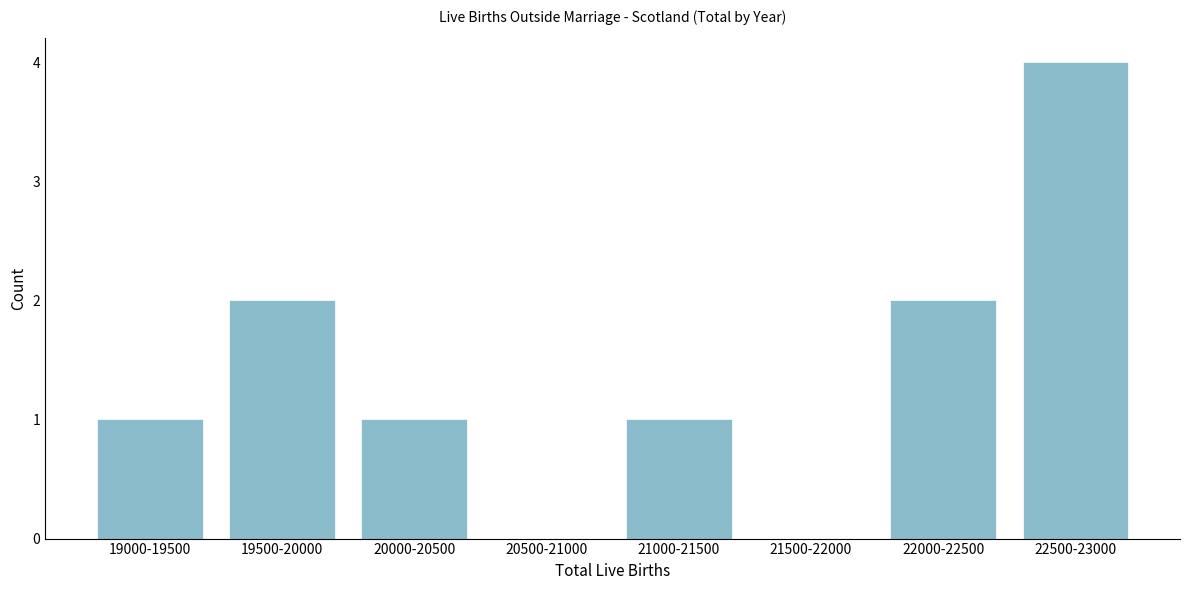

Reading left to right, what are all the values shown in this chart?

19000-19500=1	19500-20000=2	20000-20500=1	20500-21000=0	21000-21500=1	21500-22000=0	22000-22500=2	22500-23000=4